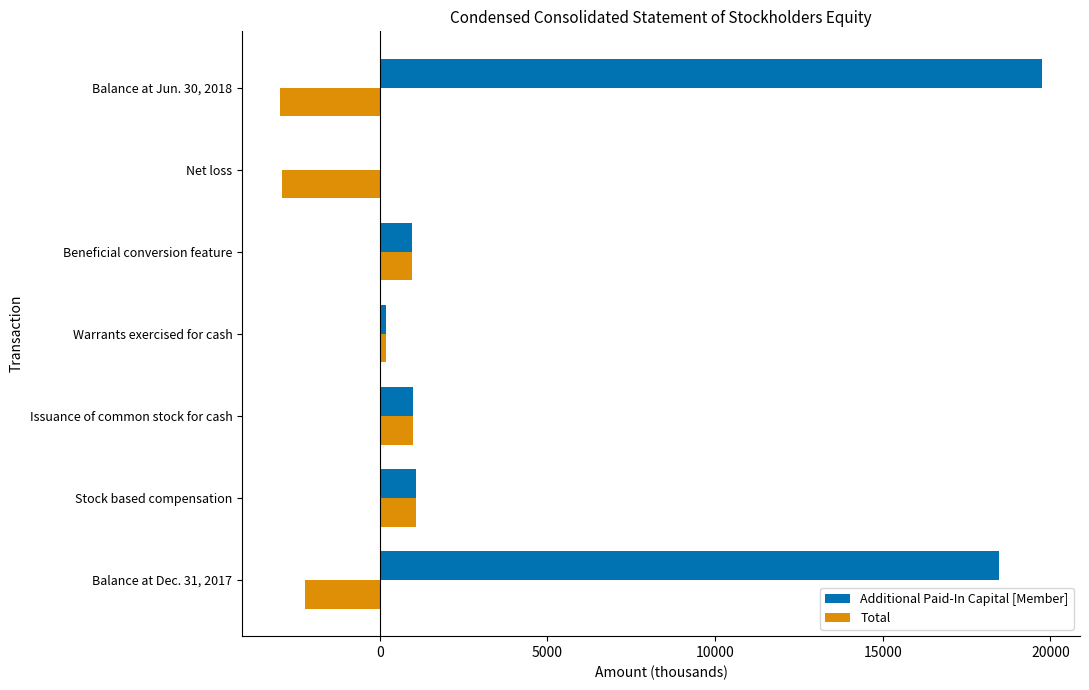

At which category does the chart reach its peak across all series?

Balance at Jun. 30, 2018